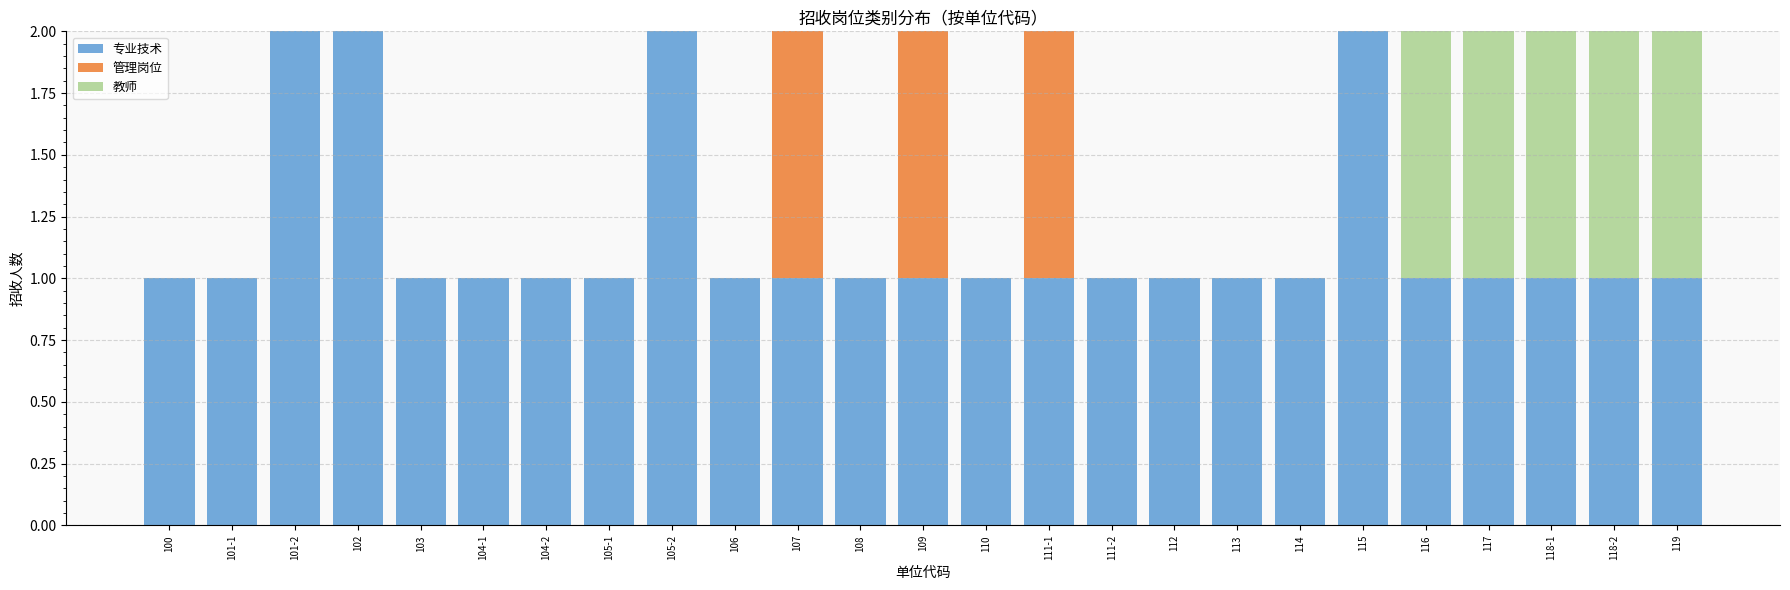

The 专业技术 series shows 0 at 104-2. True or false?

False